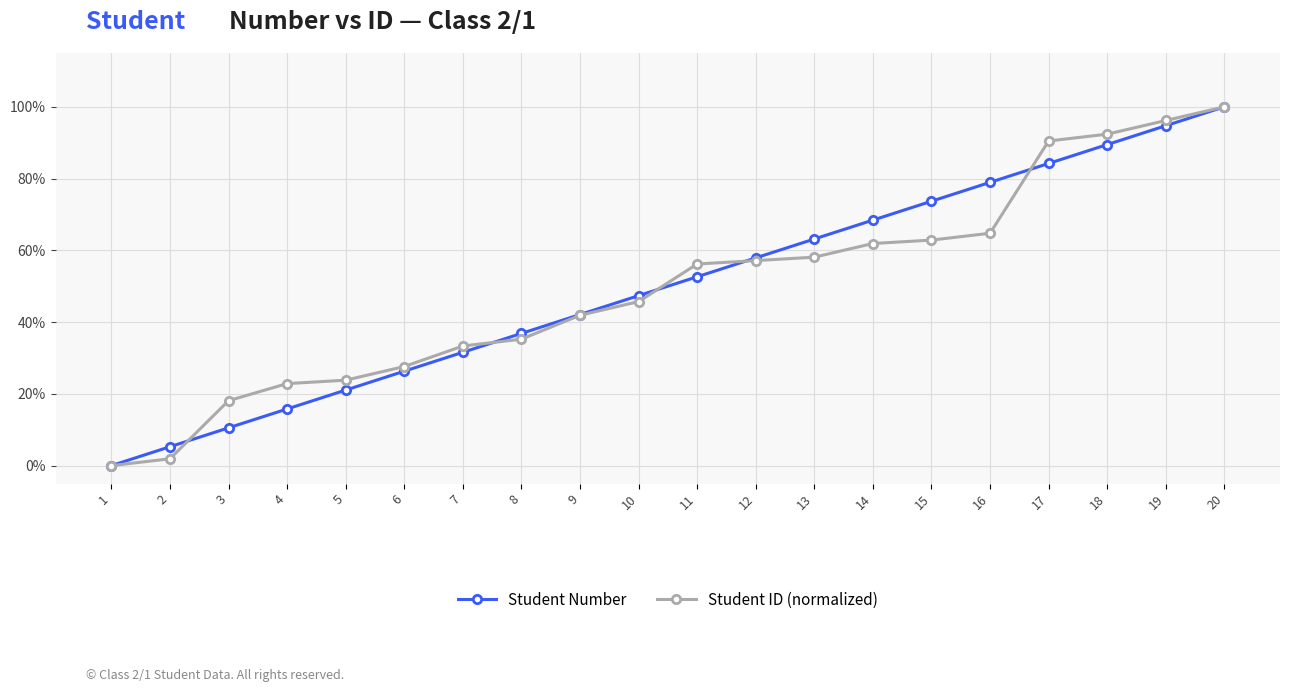

What is the sum of the Student Number values at 16 and 3?

0.9